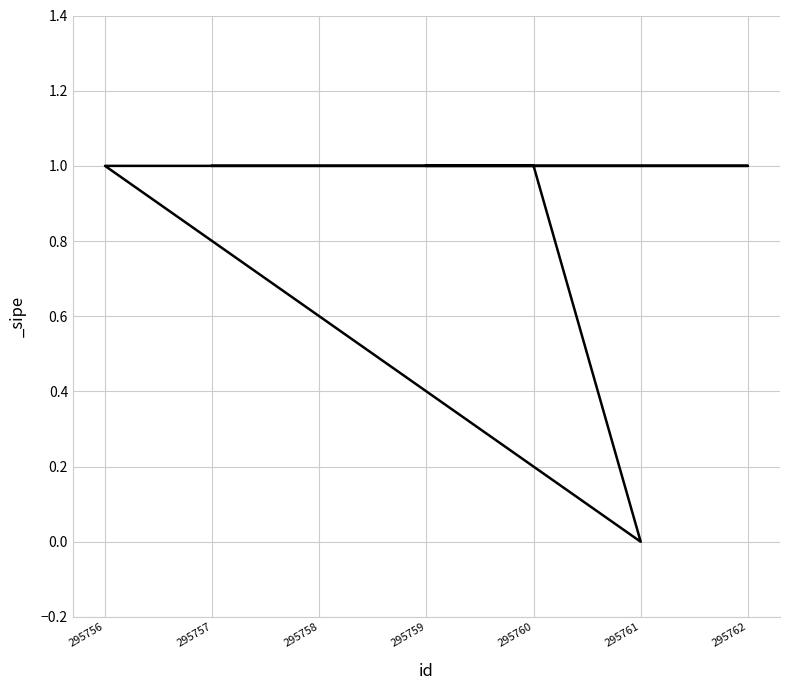

True or false: the data shows 1 at 295762.

True